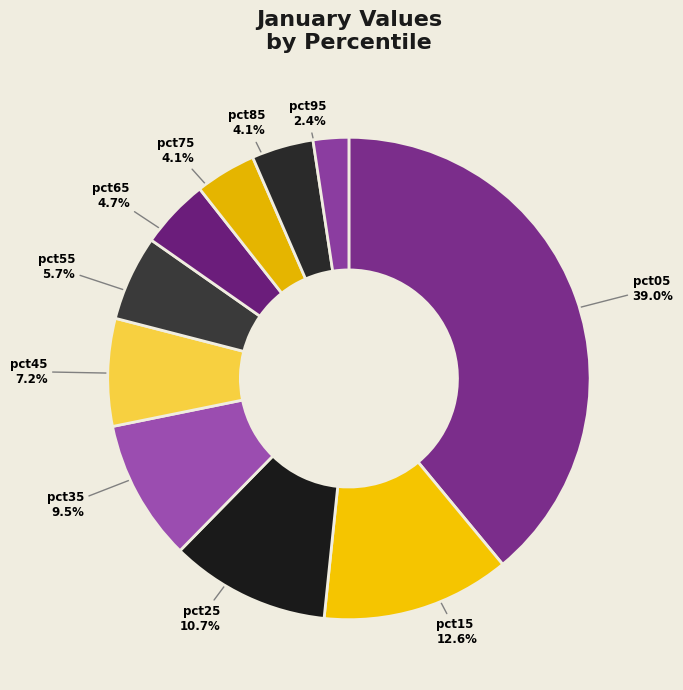

To the nearest percent, what portion does pct05 represent?

39%